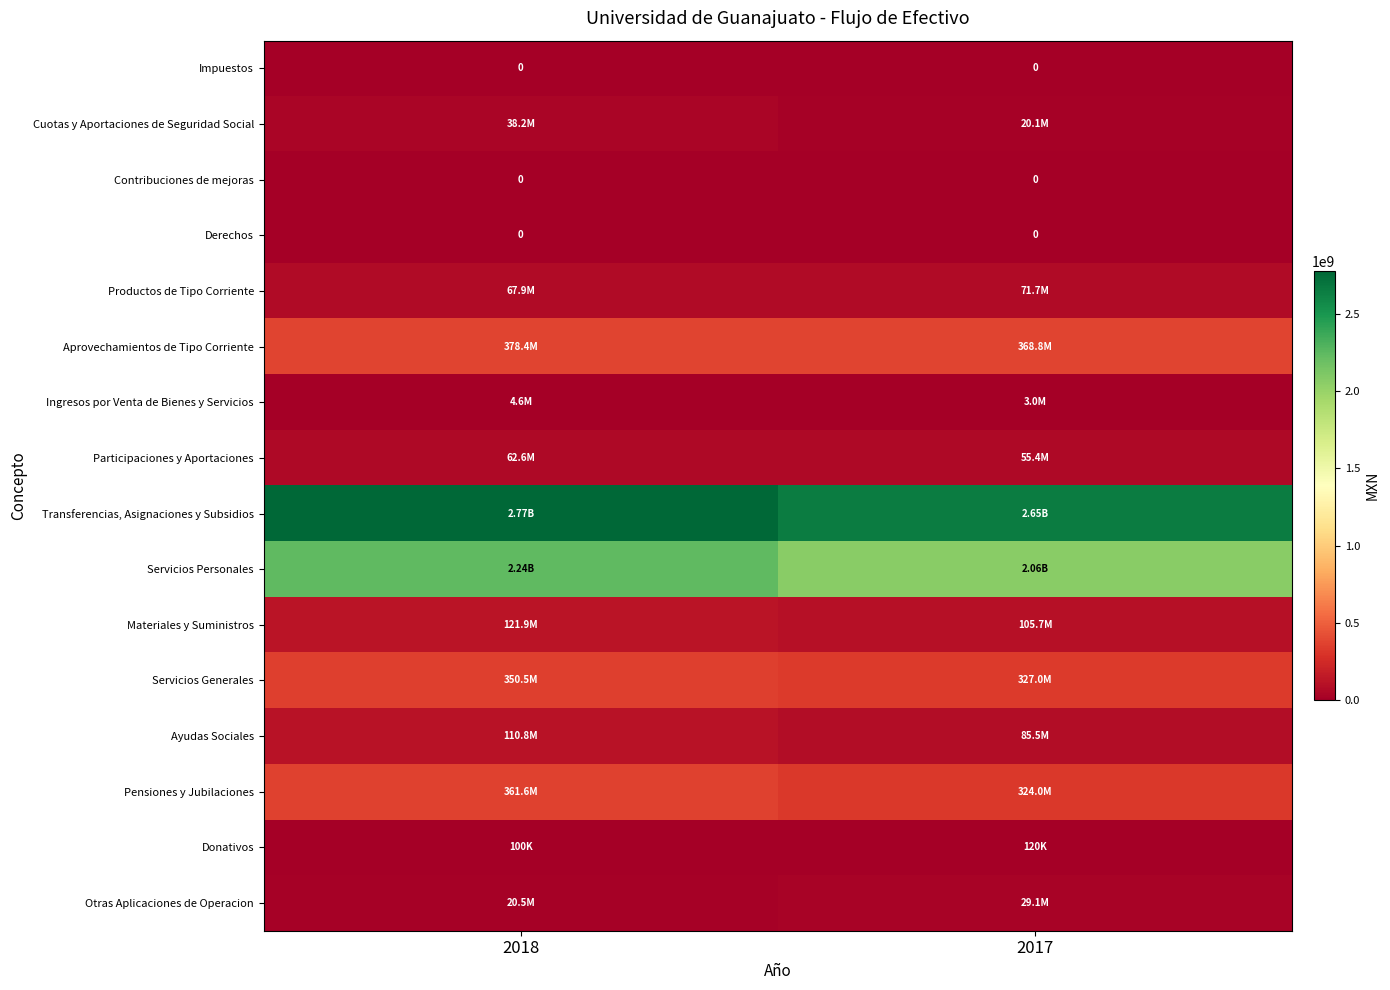

At how many categories does at least one series exceed 2573061097?

2